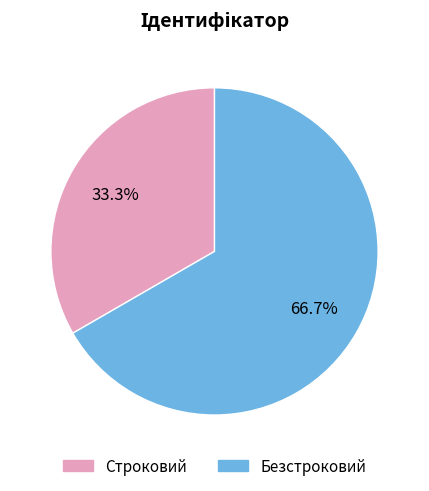

Which slice is the smallest?

Строковий